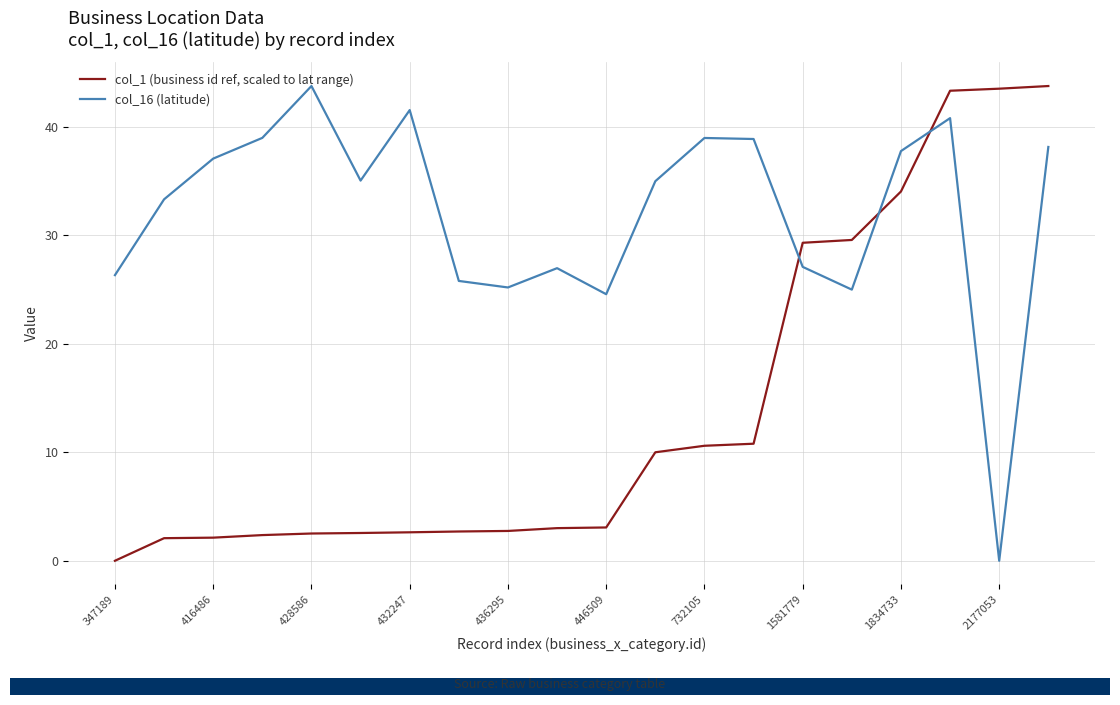

Rank the series by their average value, from highest to lowest.

col_16 (latitude), col_1 (business id ref, scaled to lat range)